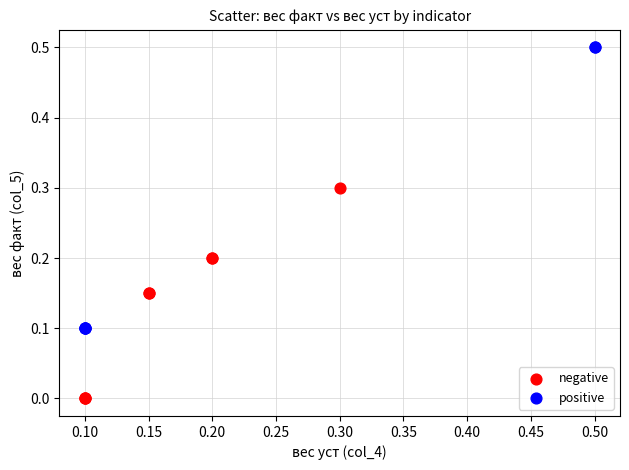

What are all the series names shown in the legend?

negative, positive